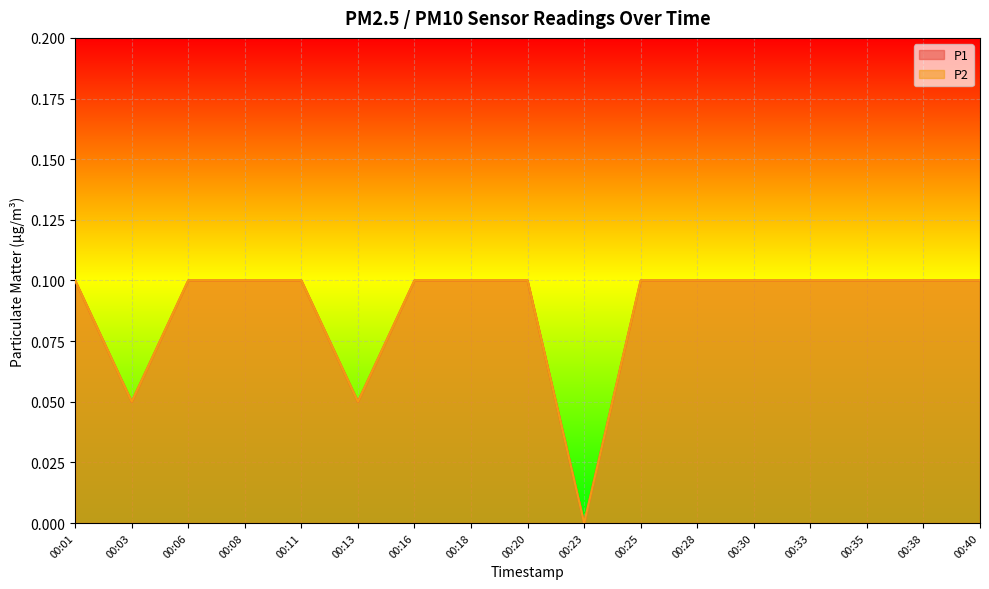

How many interior local valleys does the P1 series have?

3